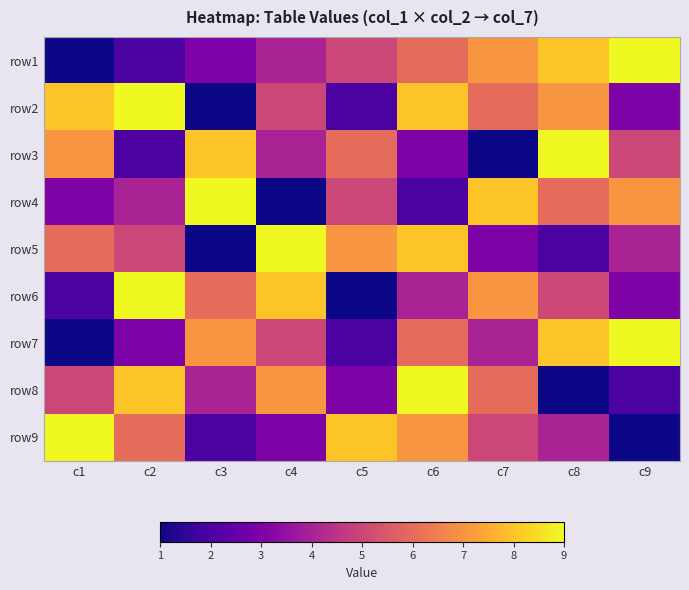

What is the total value across all series at c2?

48